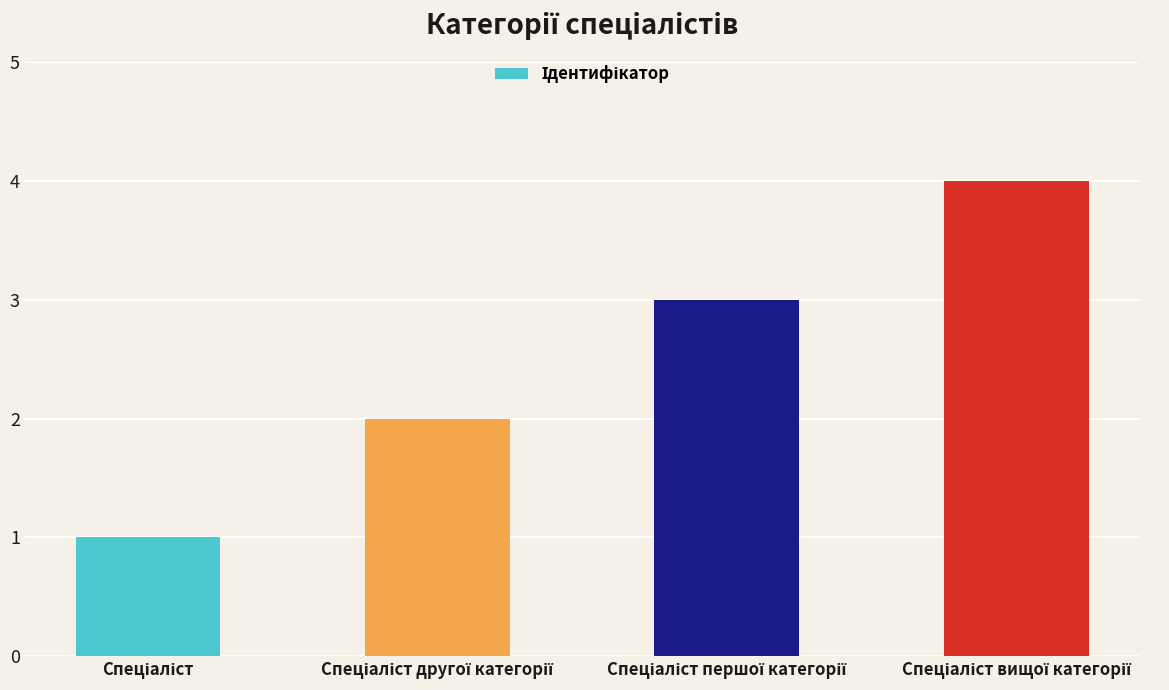

What is the sum of all values?

10